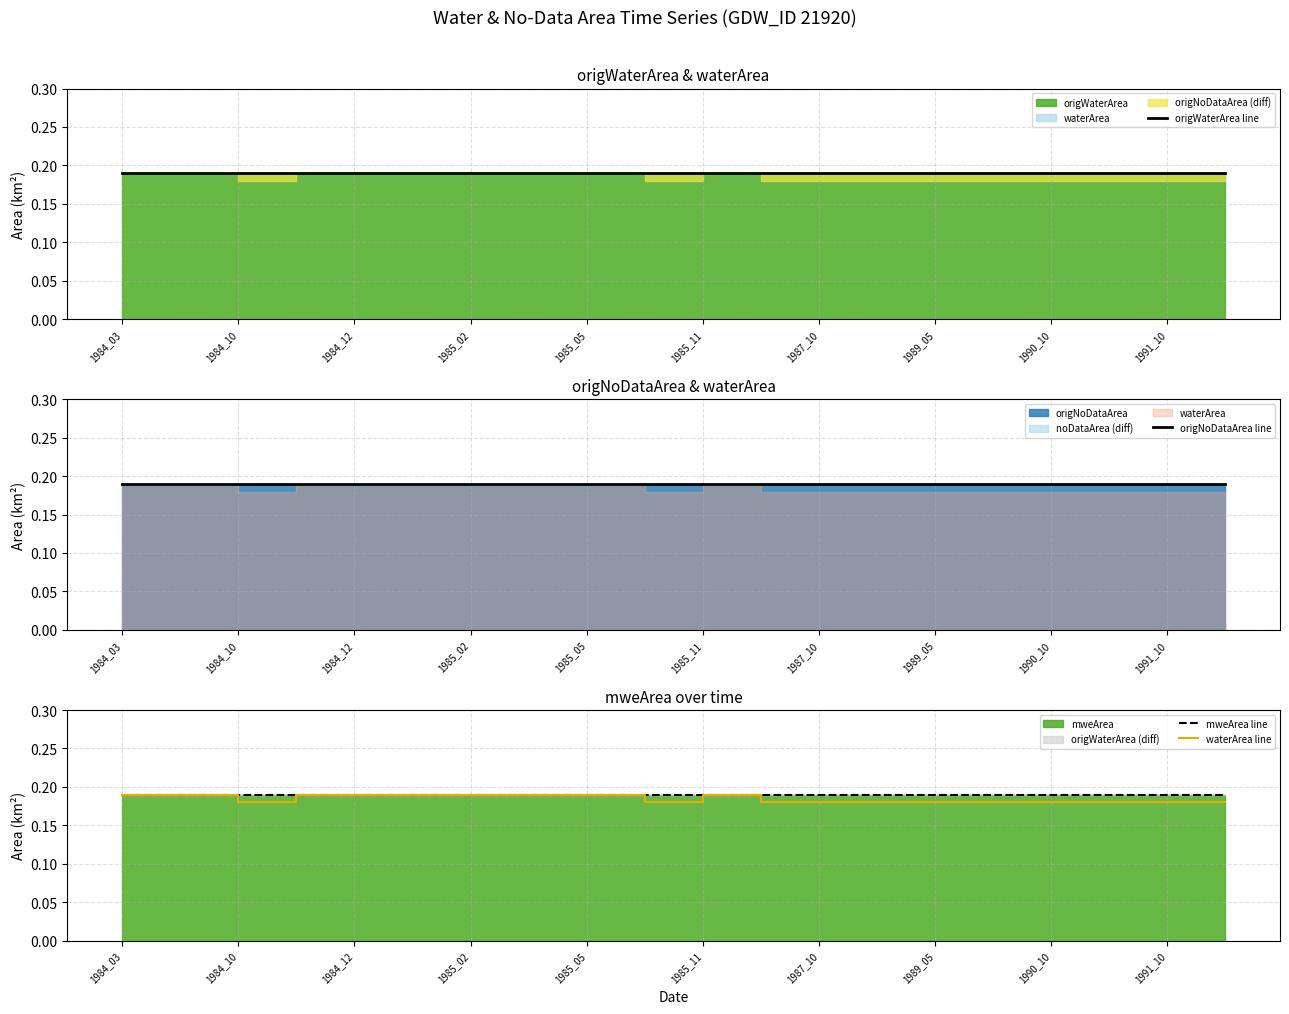

True or false: mweArea line has a value of 0.3 at 1984_12.

False